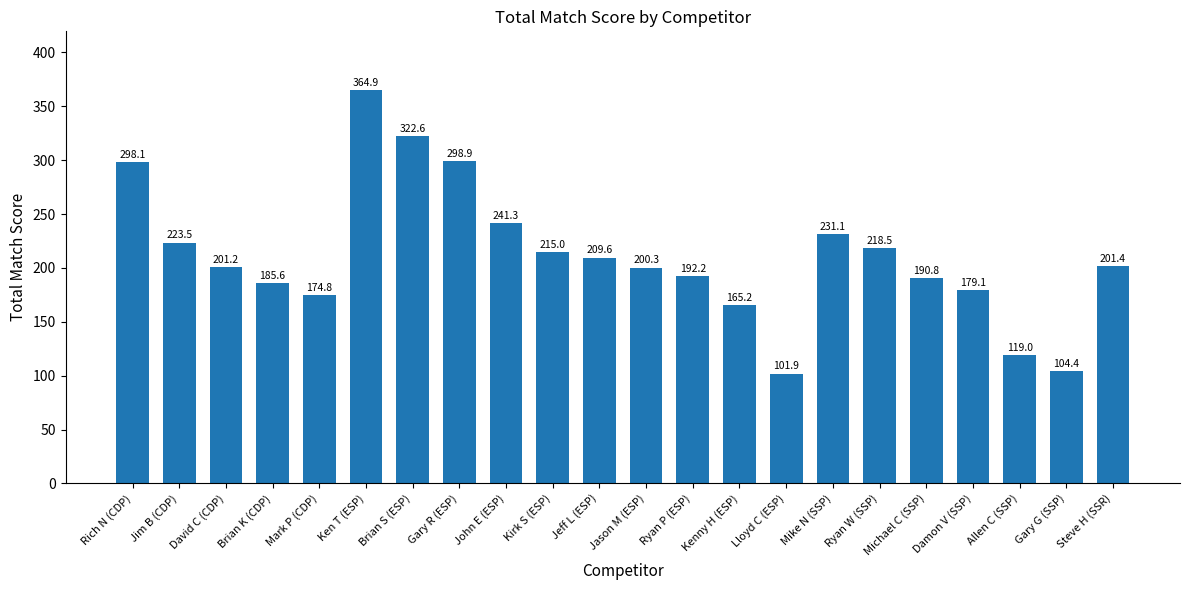

True or false: the data shows 521.9 at Rich N (CDP).

False